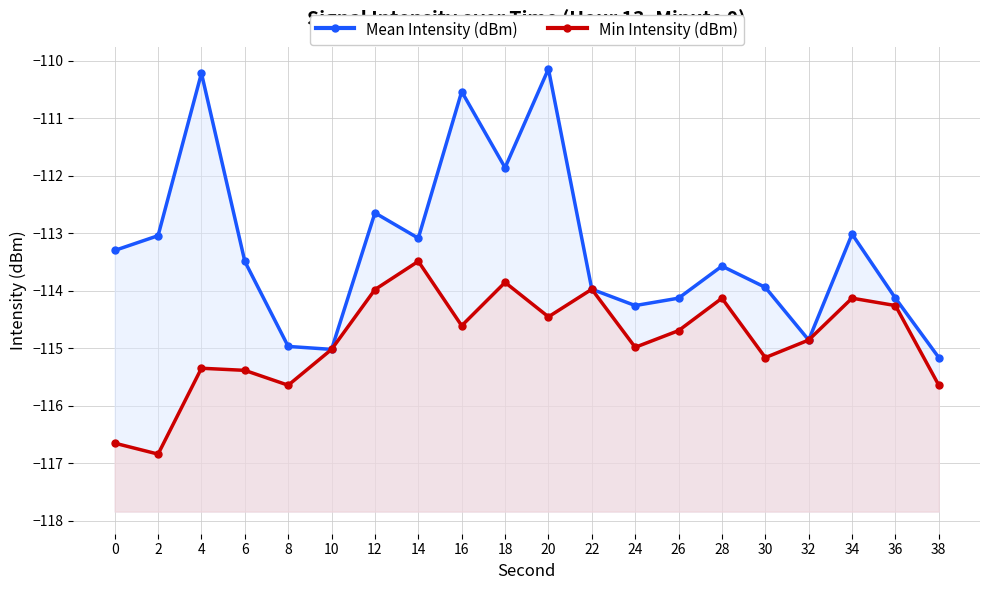

Is the value of Min Intensity (dBm) at 8 greater than the value of Mean Intensity (dBm) at 32?

No